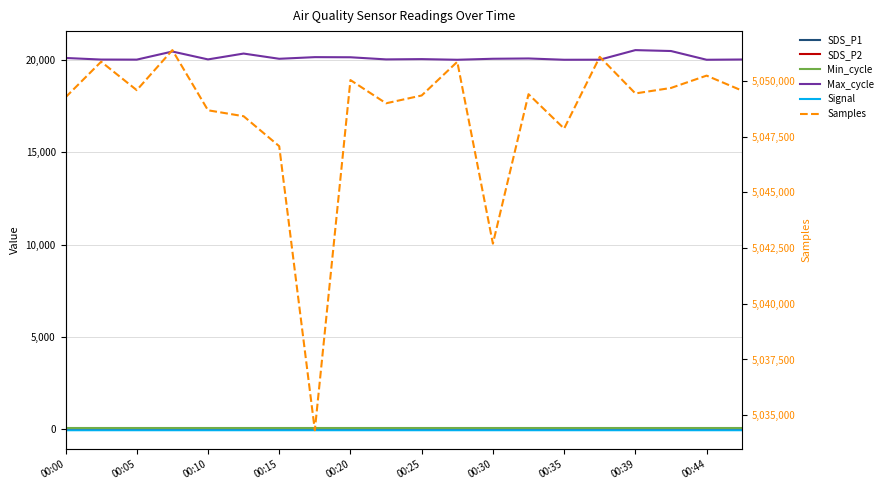

What is the difference between the second highest and minimum values in the Signal series?

1.0